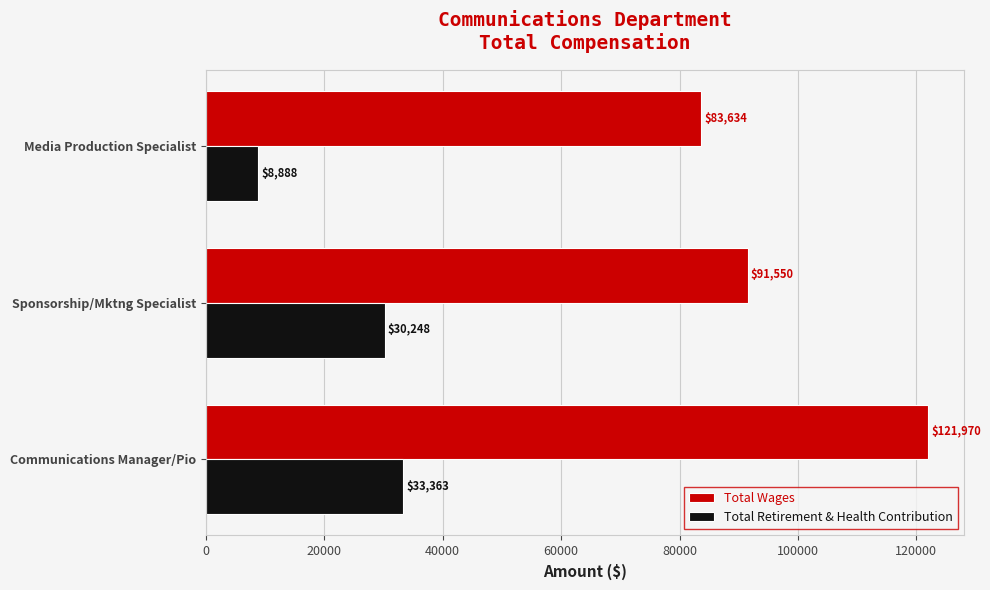

List the labels in order of Total Wages value, largest first.

Communications Manager/Pio, Sponsorship/Mktng Specialist, Media Production Specialist